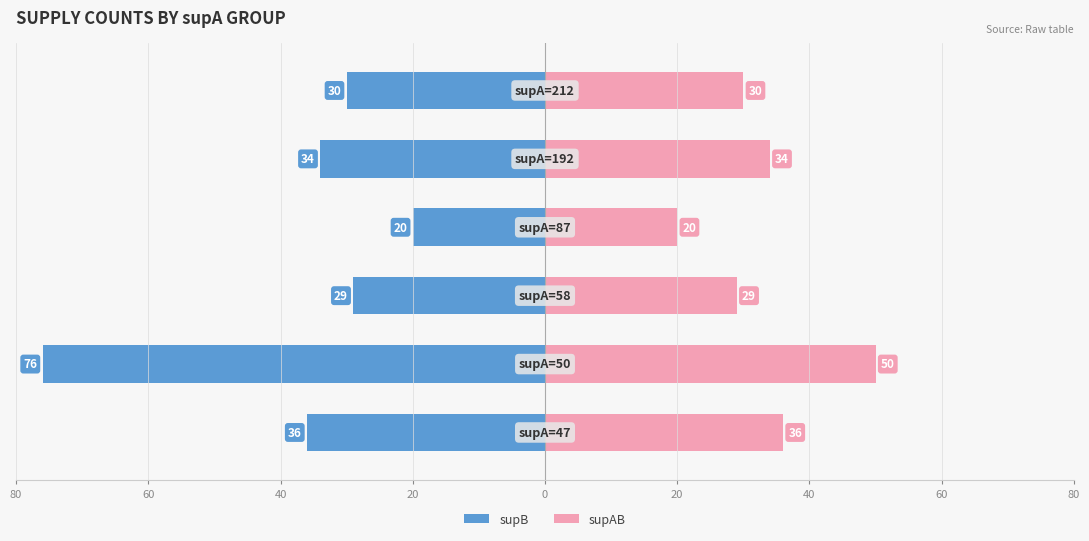

Which series changed the most between 60 and 0?

supB